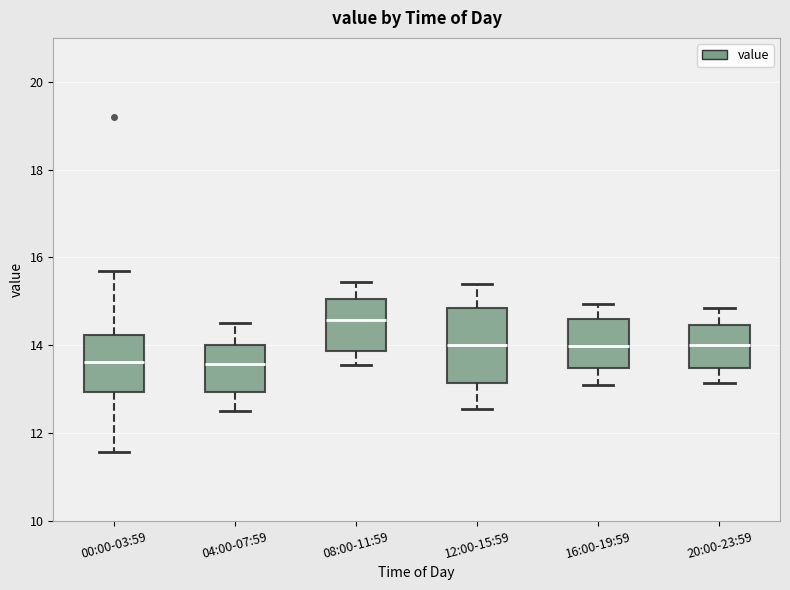

Reading left to right, read every box against the y-axis: the position of its median line, the range the box covers, and the ends of its whiskers. The values are not printed on the chart, so give them approximately, as read against the axis.

00:00-03:59: median 13.6, box 13.0 to 14.2, whiskers 11.6 to 15.8
04:00-07:59: median 13.6, box 13.0 to 14.0, whiskers 12.6 to 14.6
08:00-11:59: median 14.6, box 13.8 to 15.0, whiskers 13.6 to 15.4
12:00-15:59: median 14.0, box 13.2 to 14.8, whiskers 12.6 to 15.4
16:00-19:59: median 14.0, box 13.4 to 14.6, whiskers 13.2 to 15.0
20:00-23:59: median 14.0, box 13.4 to 14.4, whiskers 13.2 to 14.8